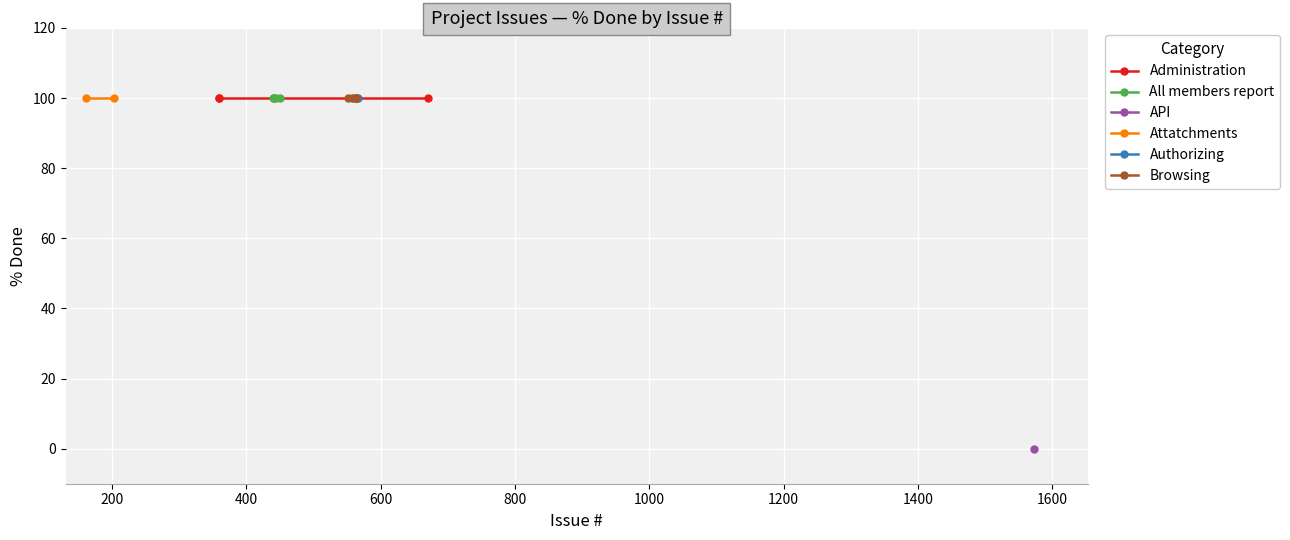

Is it true that Resolved equals 157 at 161?

False